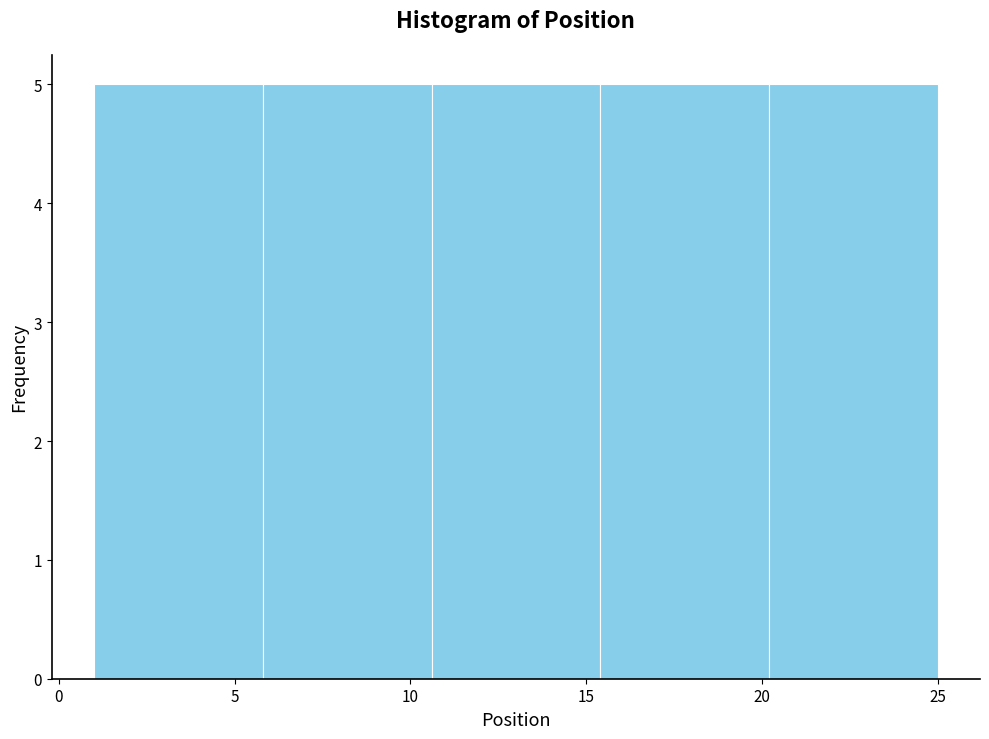

Reading left to right, transcribe this chart: for each bar, give the range it covers on the x-axis and its height. Neither the bar edges nor the heights are printed on the chart, so give them approximately, as read against the axes.

1.0 to 5.8: 5
5.8 to 10.6: 5
10.6 to 15.4: 5
15.4 to 20.2: 5
20.2 to 25.0: 5